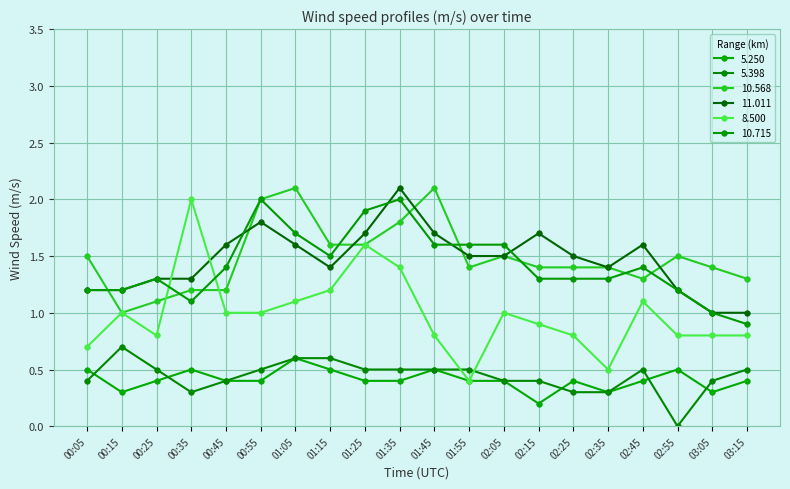

Which series has the widest spread of values?

8.500